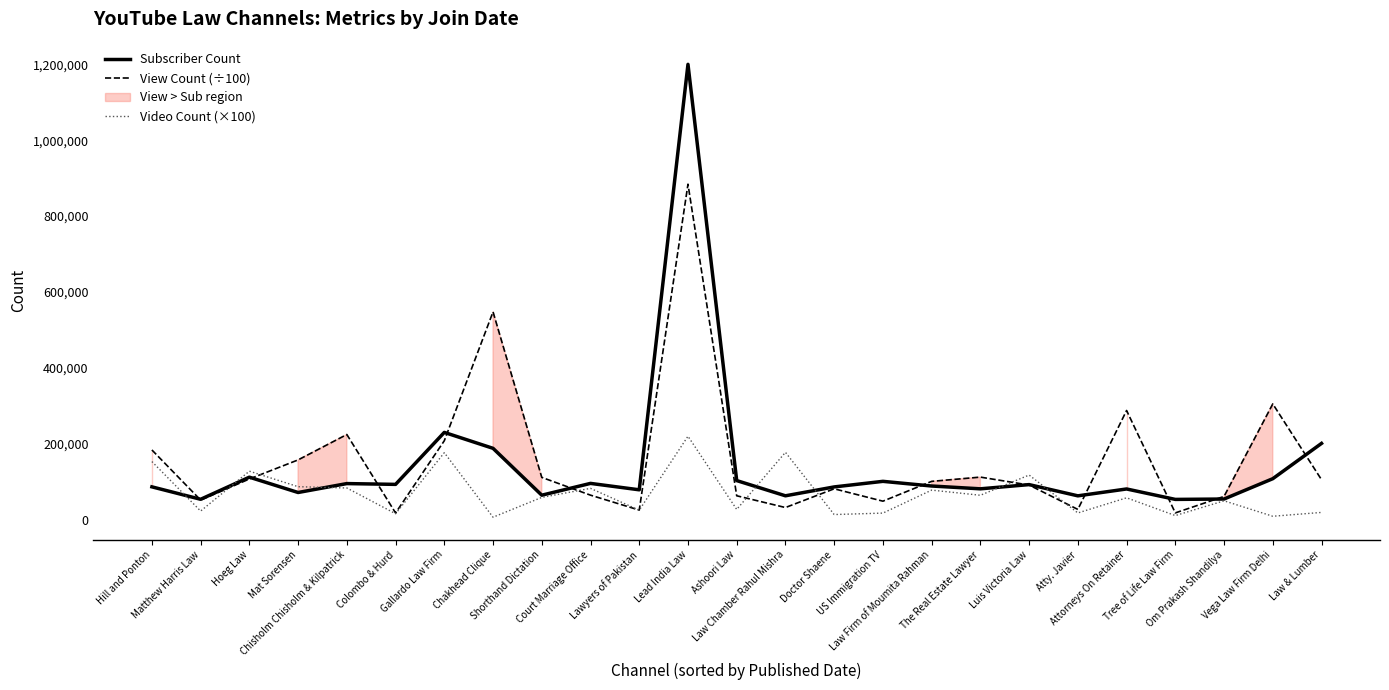

At which category does Video Count (×100) reach its first local peak?

Hoeg Law